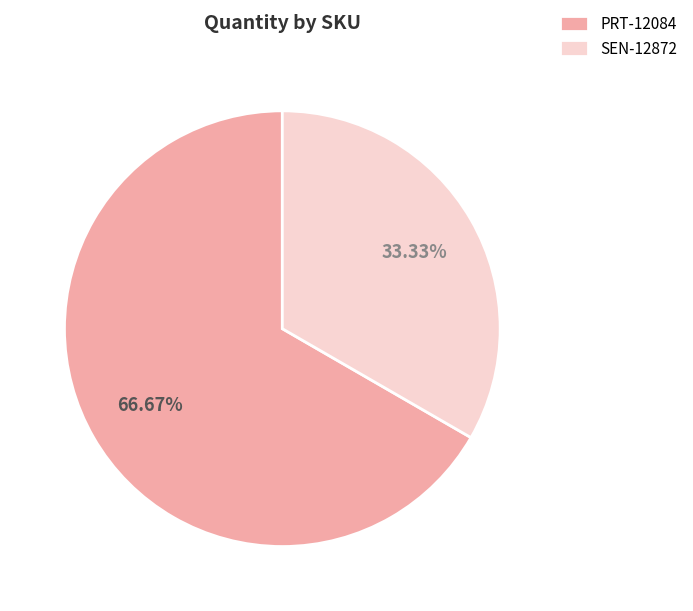

Between SEN-12872 and PRT-12084, which is larger?

PRT-12084